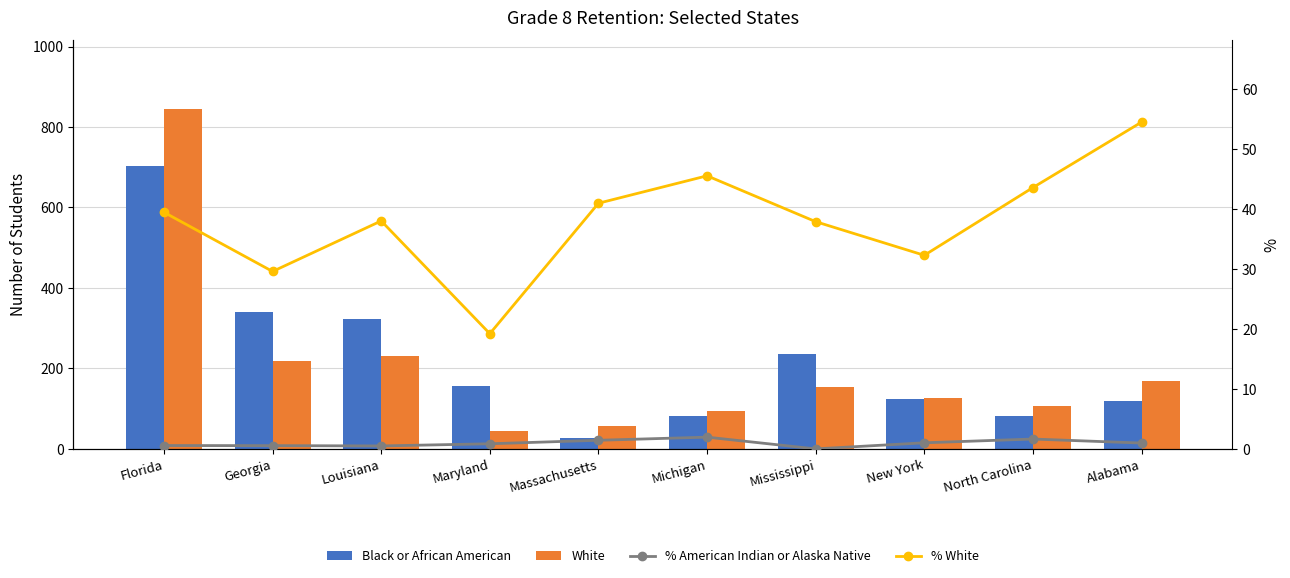

Which label corresponds to the smallest value in the chart?

Mississippi